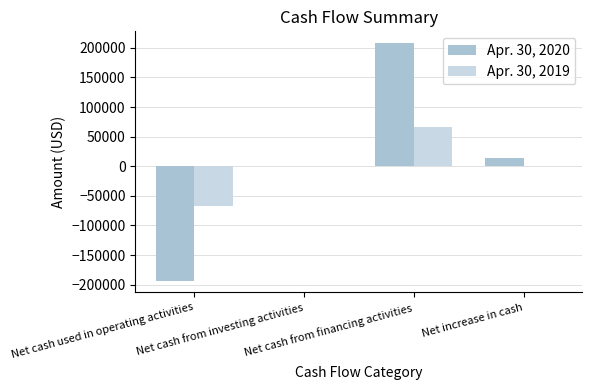

Reading left to right, transcribe all the data shown in this chart.

Apr. 30, 2020: -192980	0	207707	14727
Apr. 30, 2019: -66762	0	66762	0